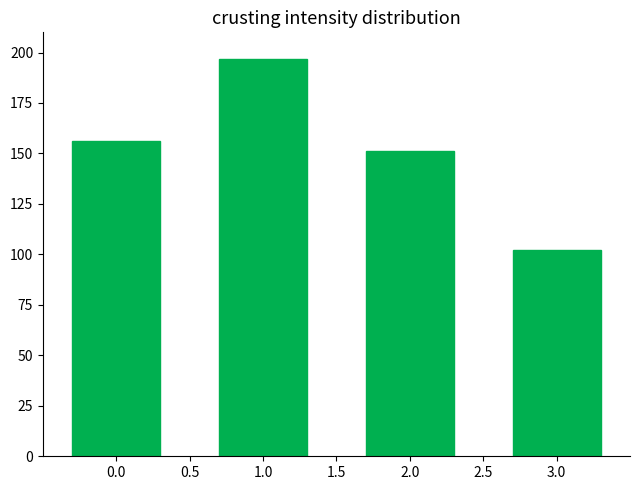

Reading right to left, what are all the values shown in this chart?

102	151	197	156